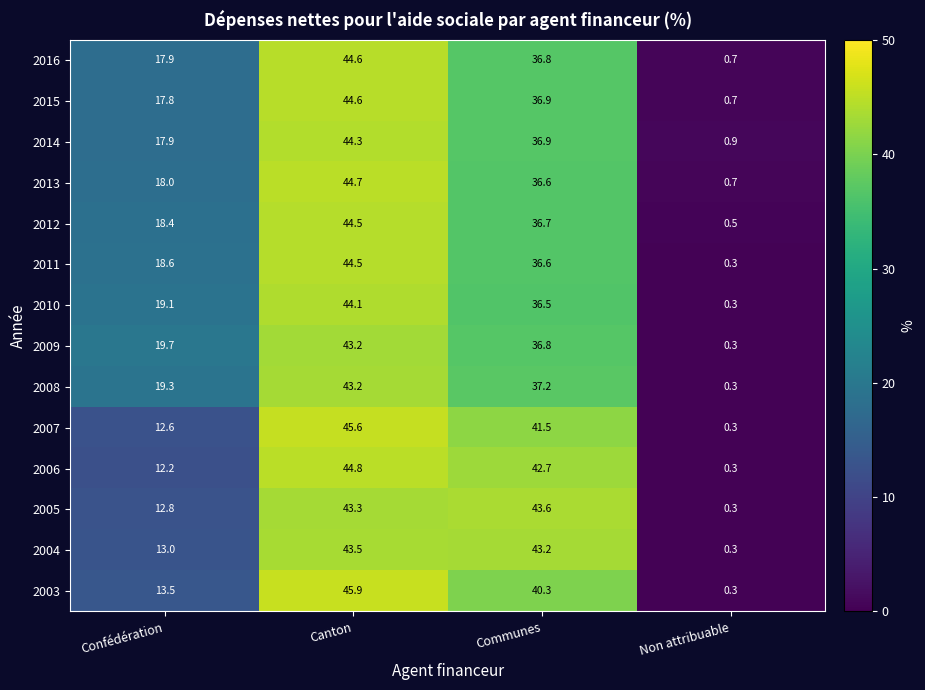

The value of 2003 at Communes is 59.9. True or false?

False